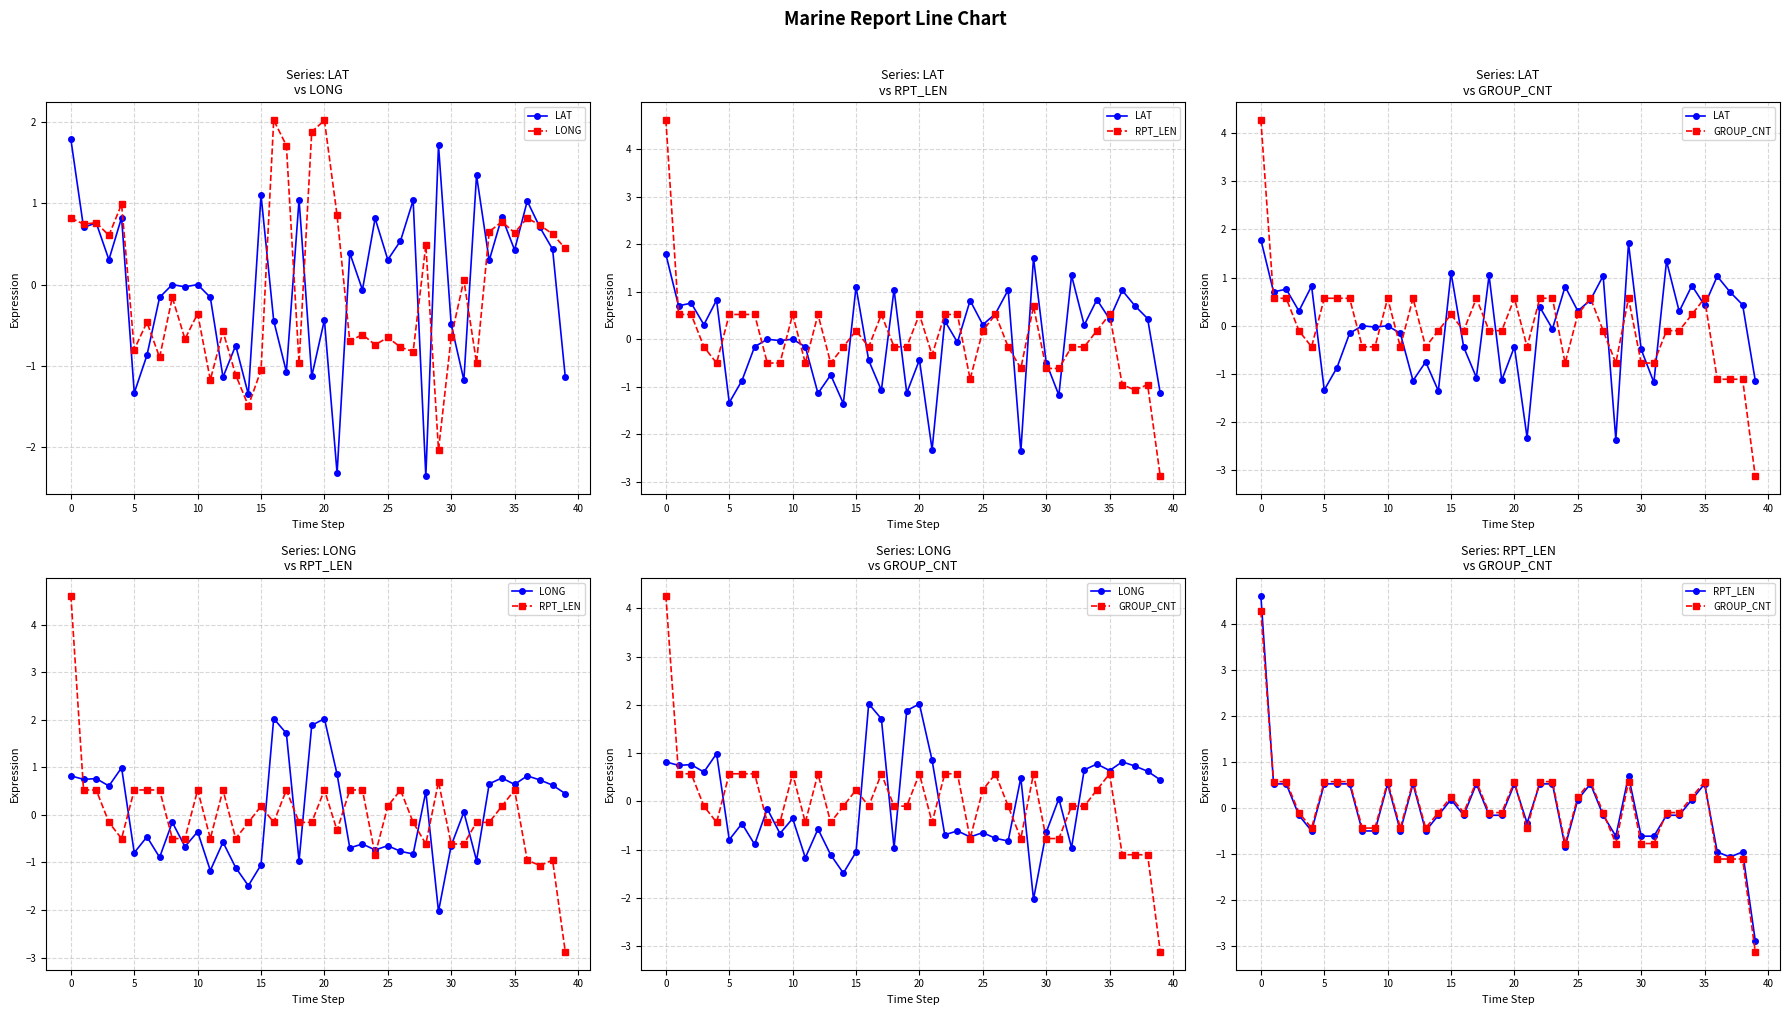

Which series has the largest range (max minus min)?

RPT_LEN